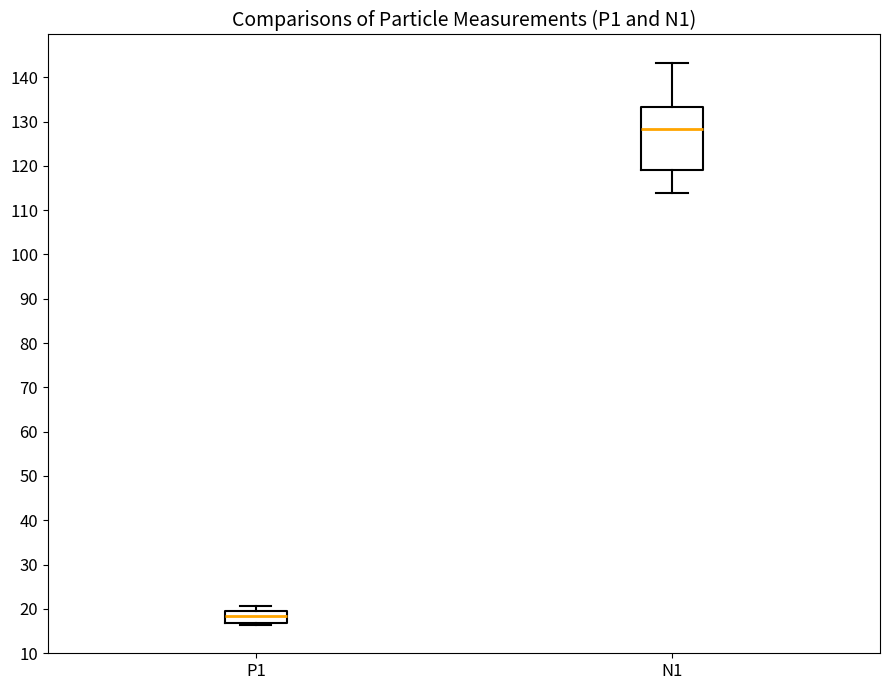

Reading left to right, read every box against the y-axis: the position of its median line, the range the box covers, and the ends of its whiskers. The values are not printed on the chart, so give them approximately, as read against the axis.

P1: median 18, box 17 to 19, whiskers 16 to 21
N1: median 128, box 119 to 133, whiskers 114 to 143